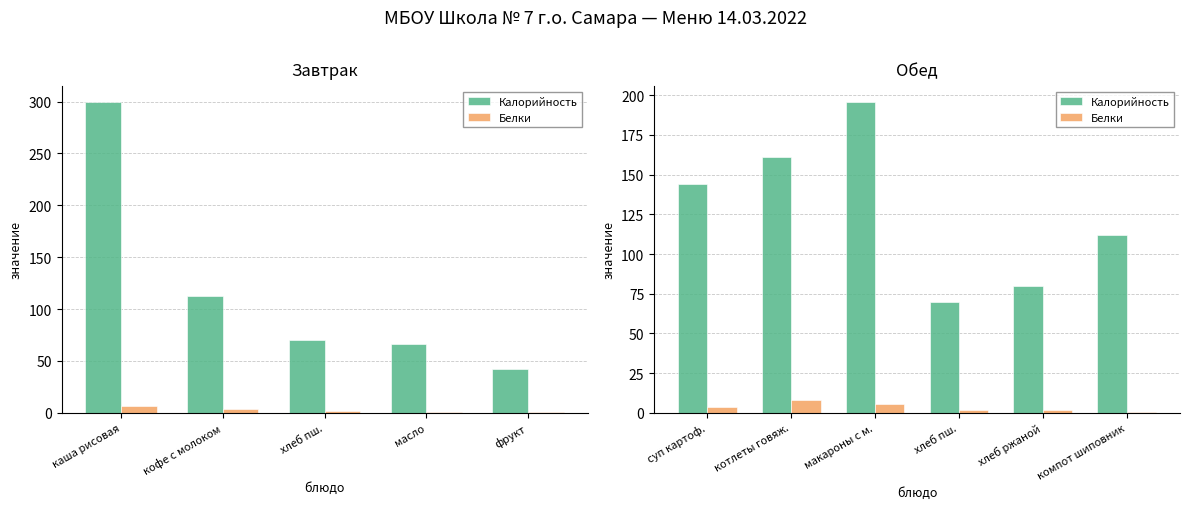

What is the highest value of the Белки series?

7.9